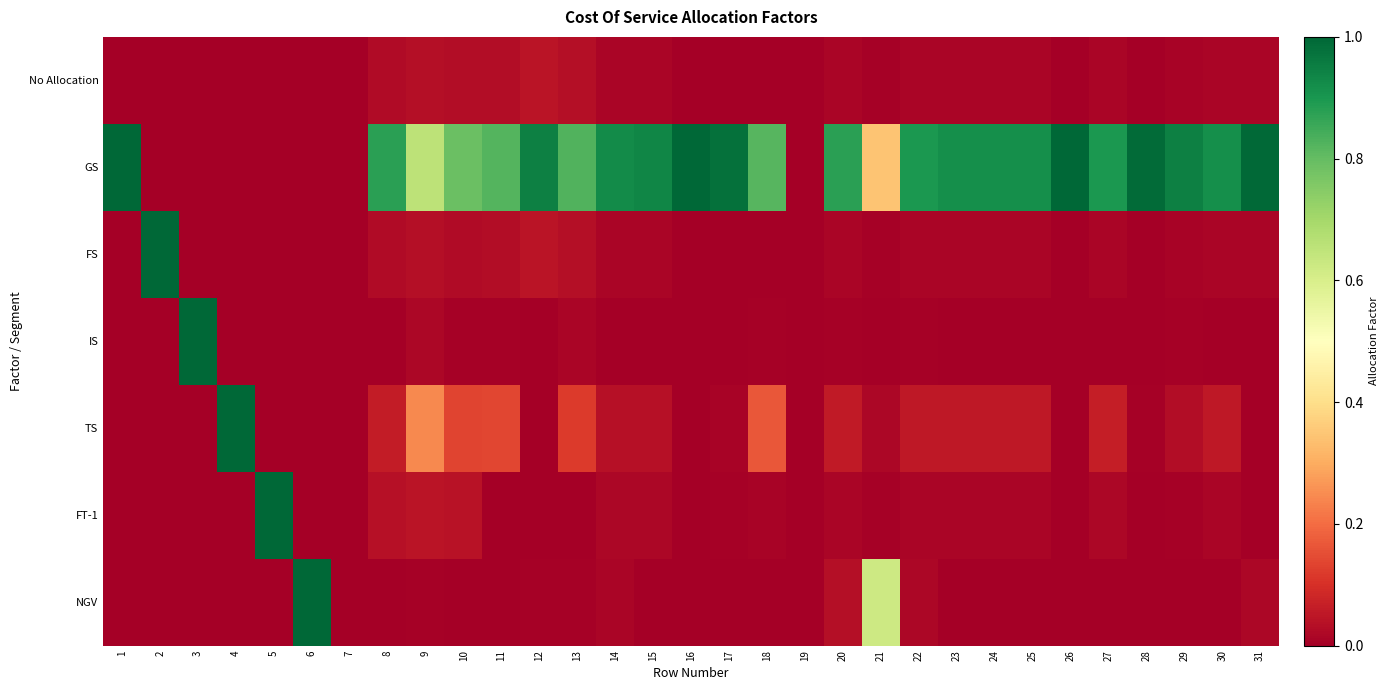

At which category is the sum across all series the highest?

12